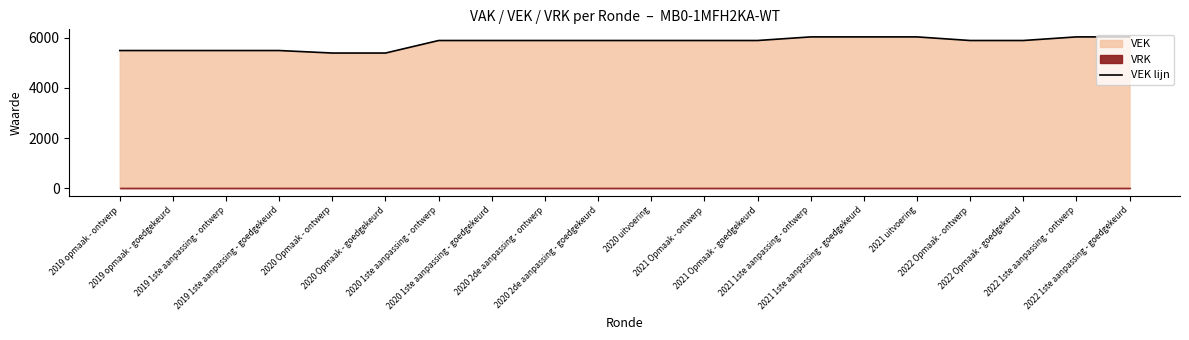

The chart shows a value of 5894 at 2020 uitvoering. True or false?

True